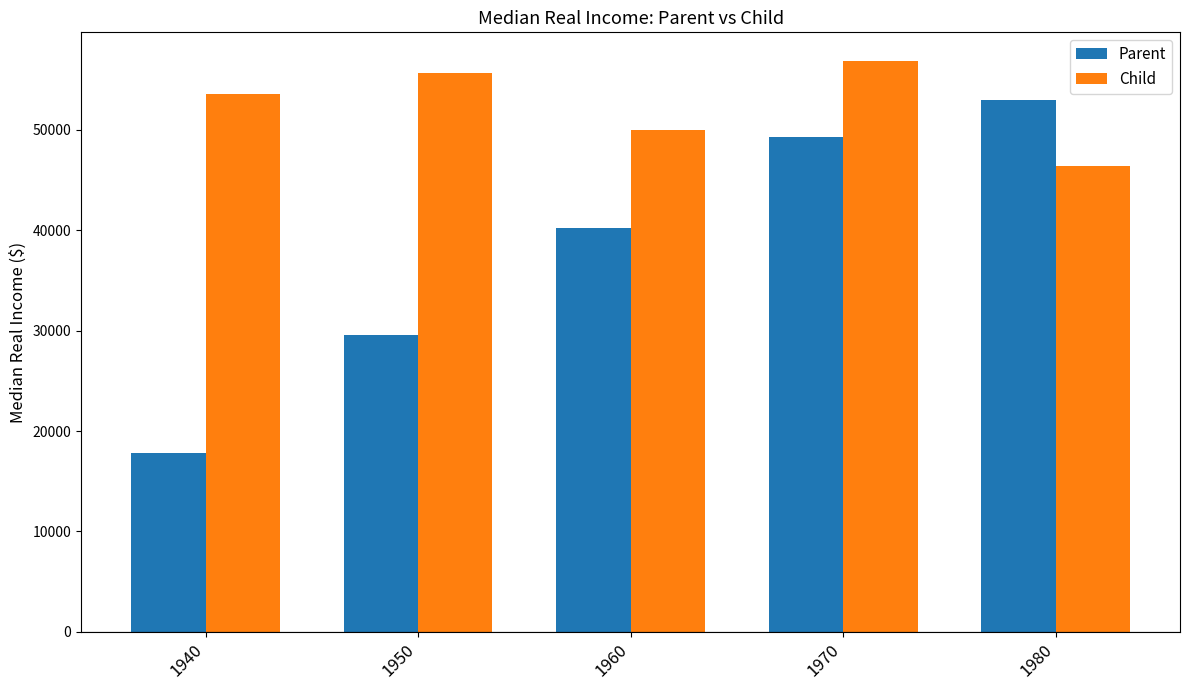

What is the value of the Child bar at the 4th from the left?

56853